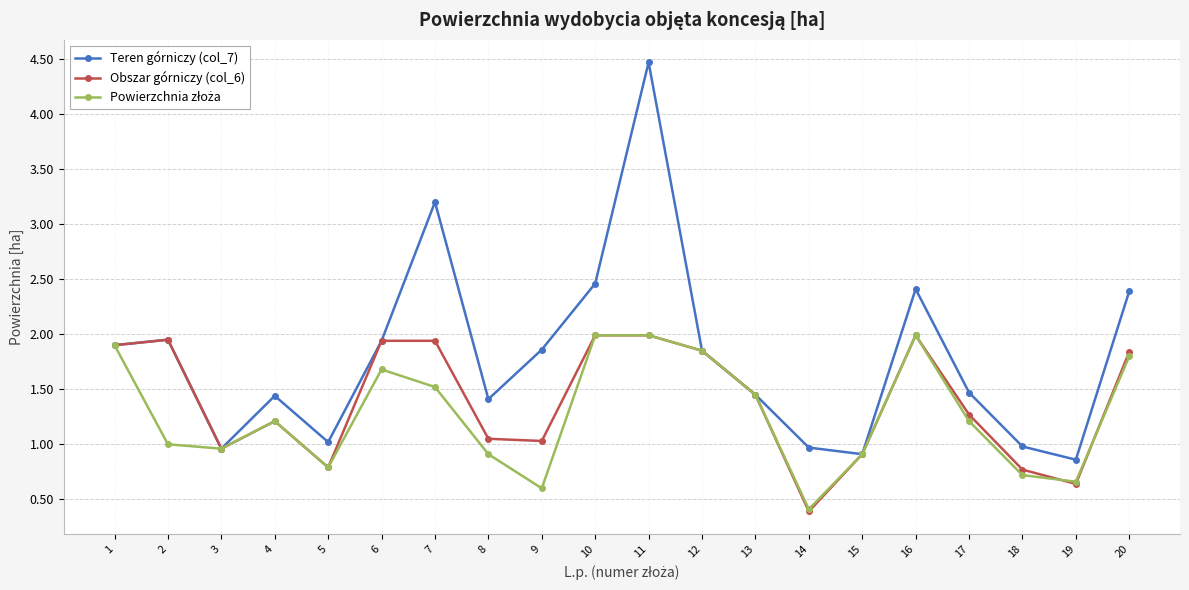

How many interior local valleys does the Obszar górniczy (col_6) series have?

5